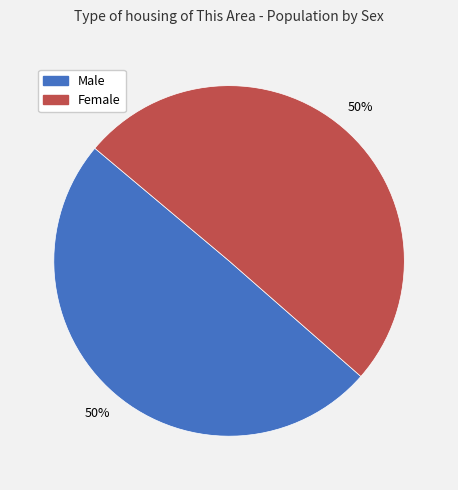

Is it true that Male is 50% of the pie?

True